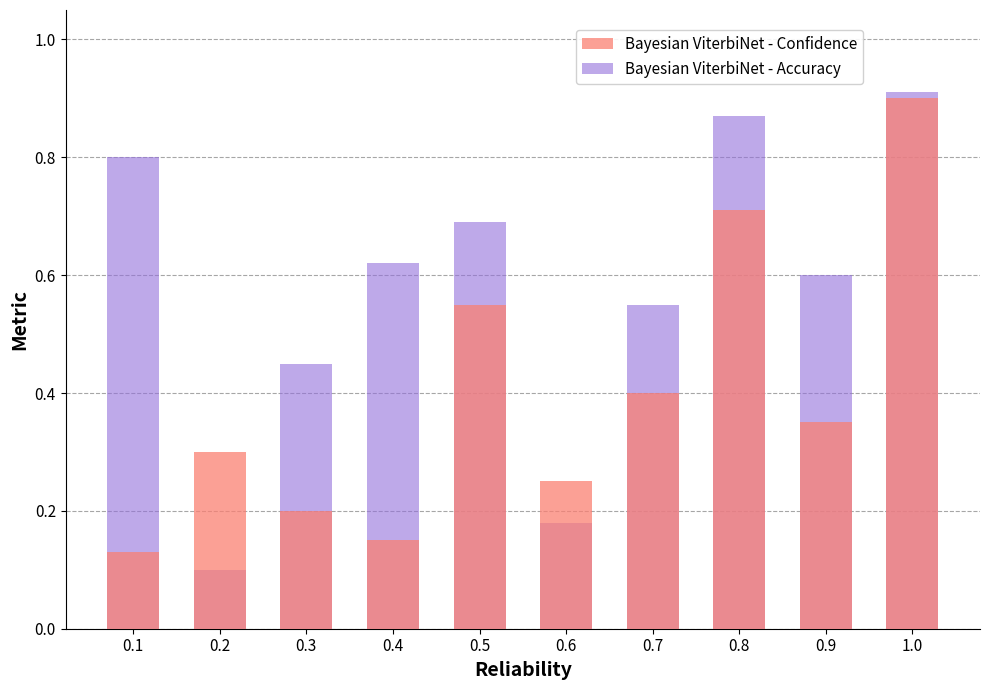

Are the bars horizontal?

No